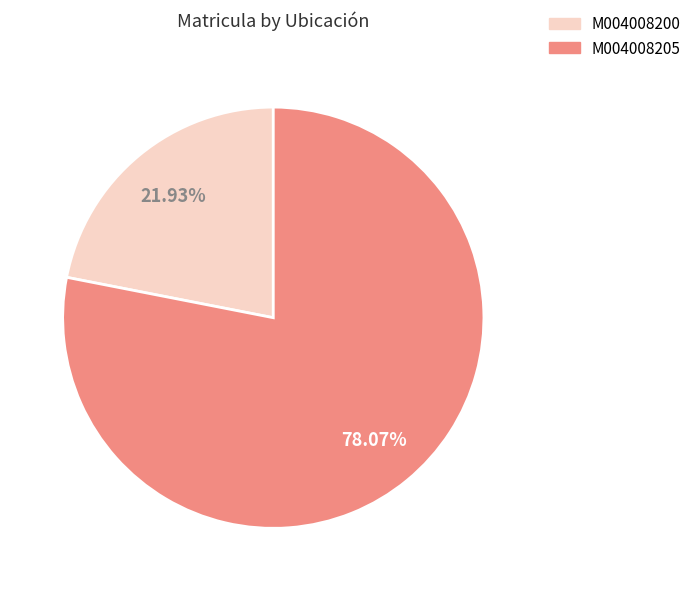

Count the number of slices in the pie.

2